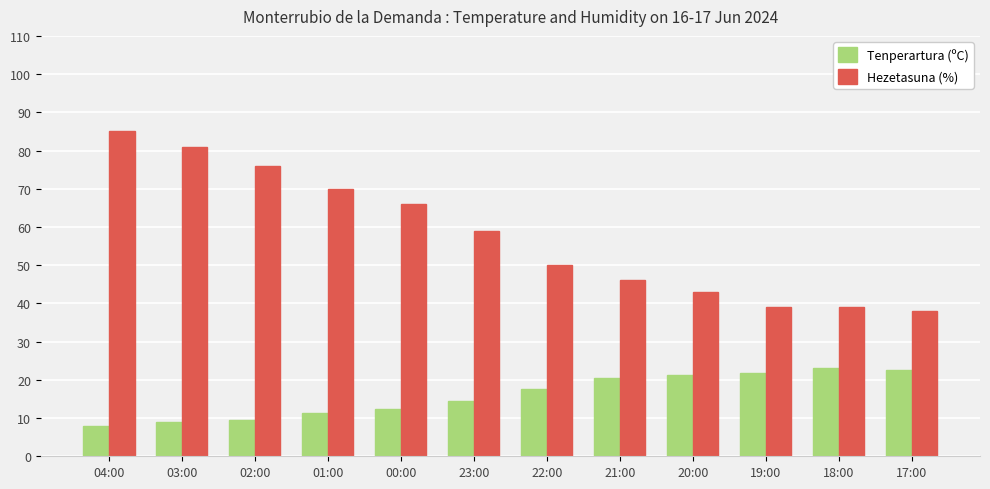

Which series has the widest spread of values?

Hezetasuna (%)